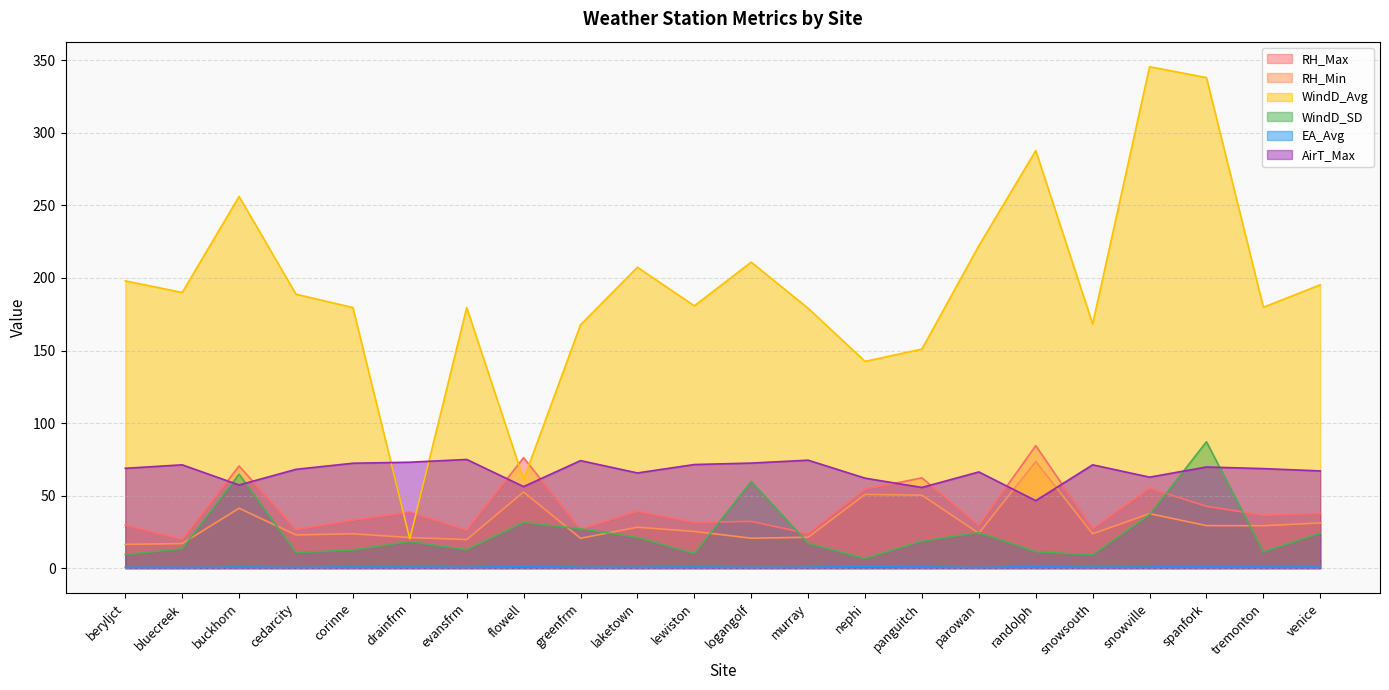

At which label does WindD_SD first exceed 18?

buckhorn